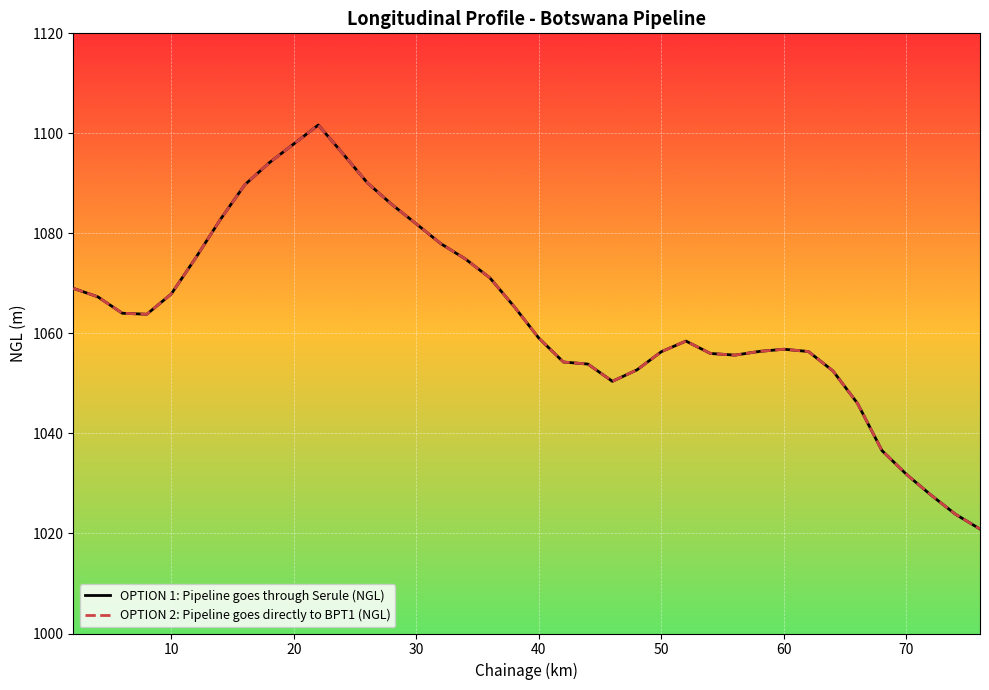

Is this an area chart (filled region under the line)?

No